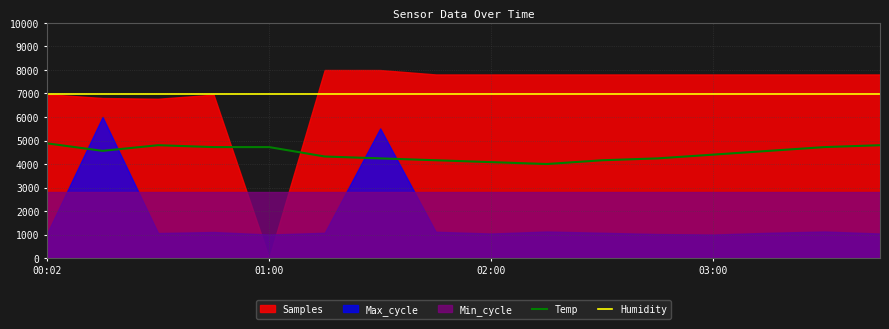

Which has a higher value, 9 or 00:02?

00:02